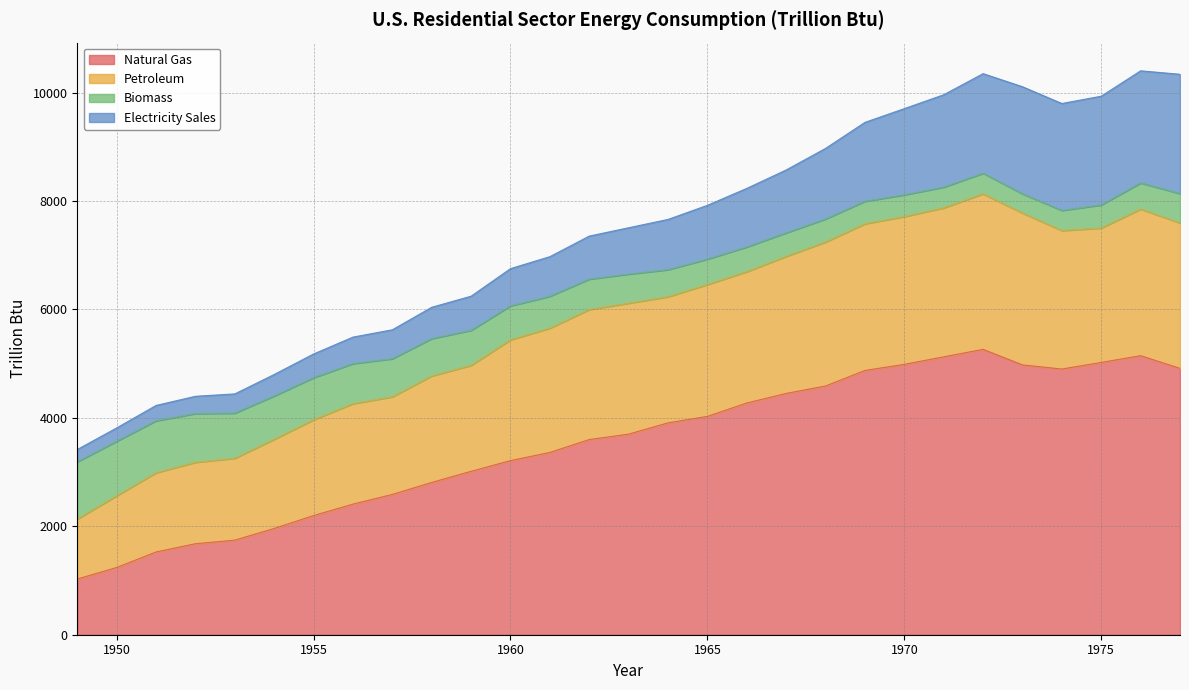

The value of Natural Gas at 1953 is 1744.5. True or false?

True